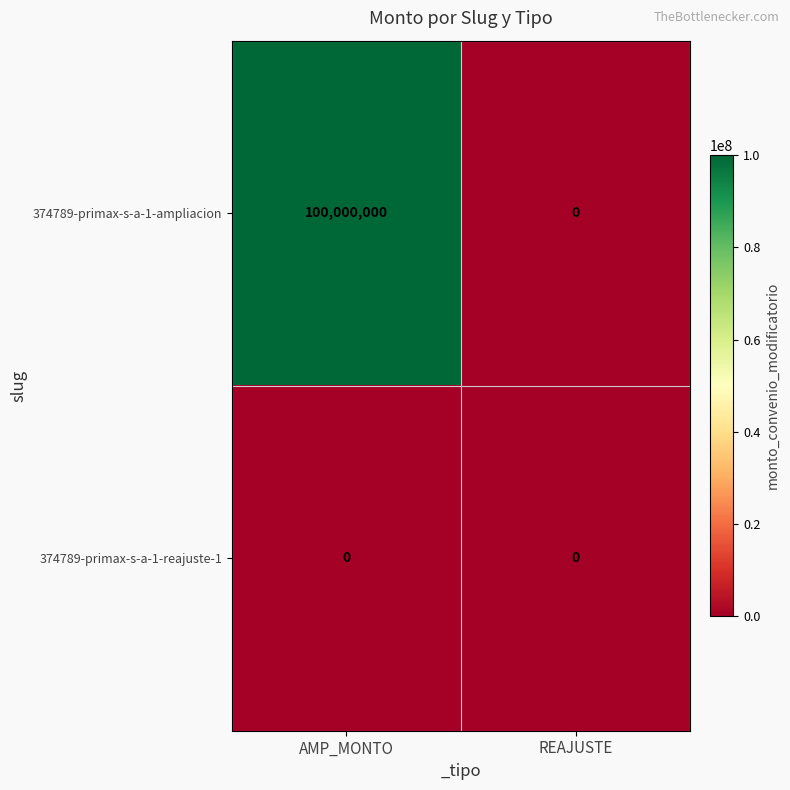

Count the number of data series in this chart.

2